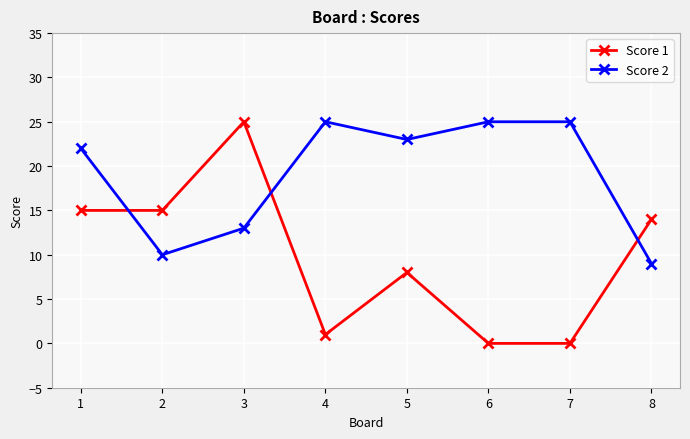

What are all the series names shown in the legend?

Score 1, Score 2